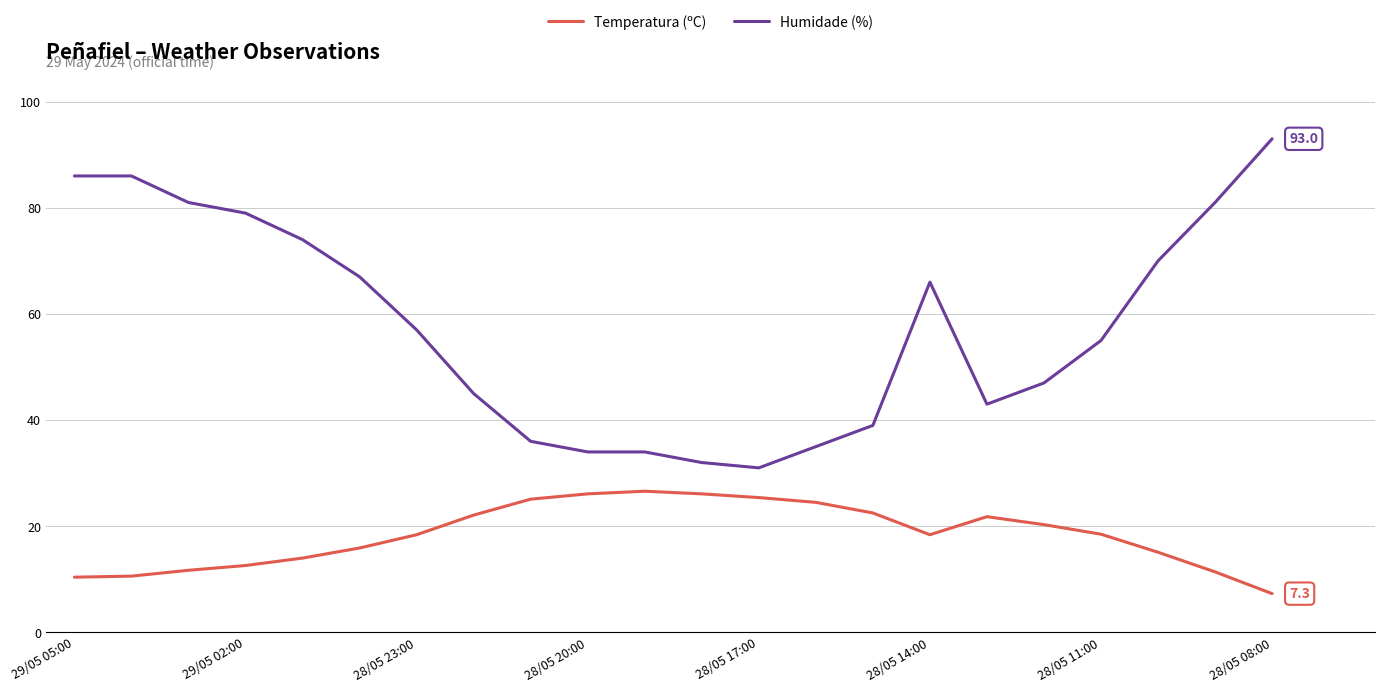

How many categories are shown in the chart?

22